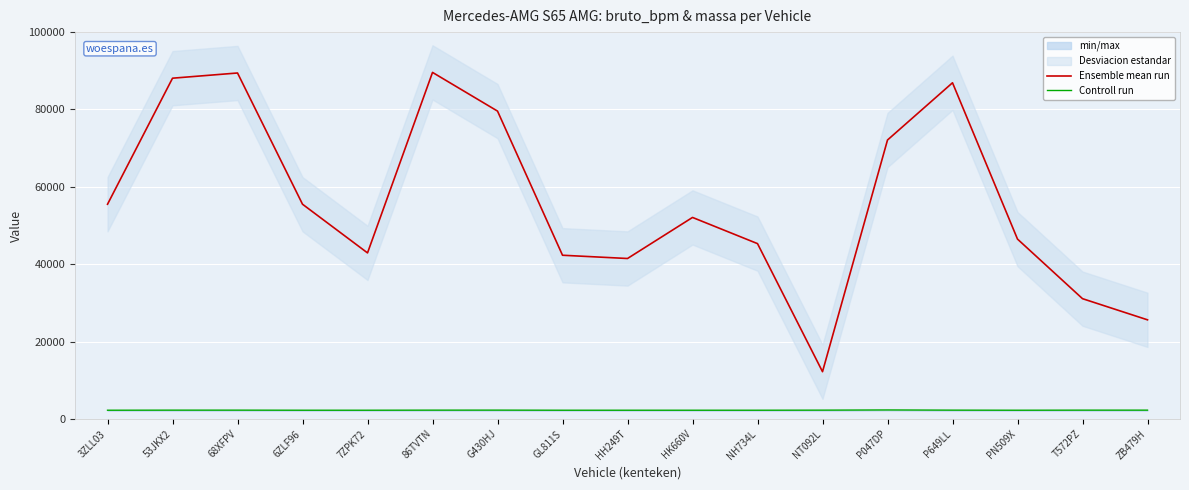

True or false: Ensemble mean run and Controll run cross at least once.

False